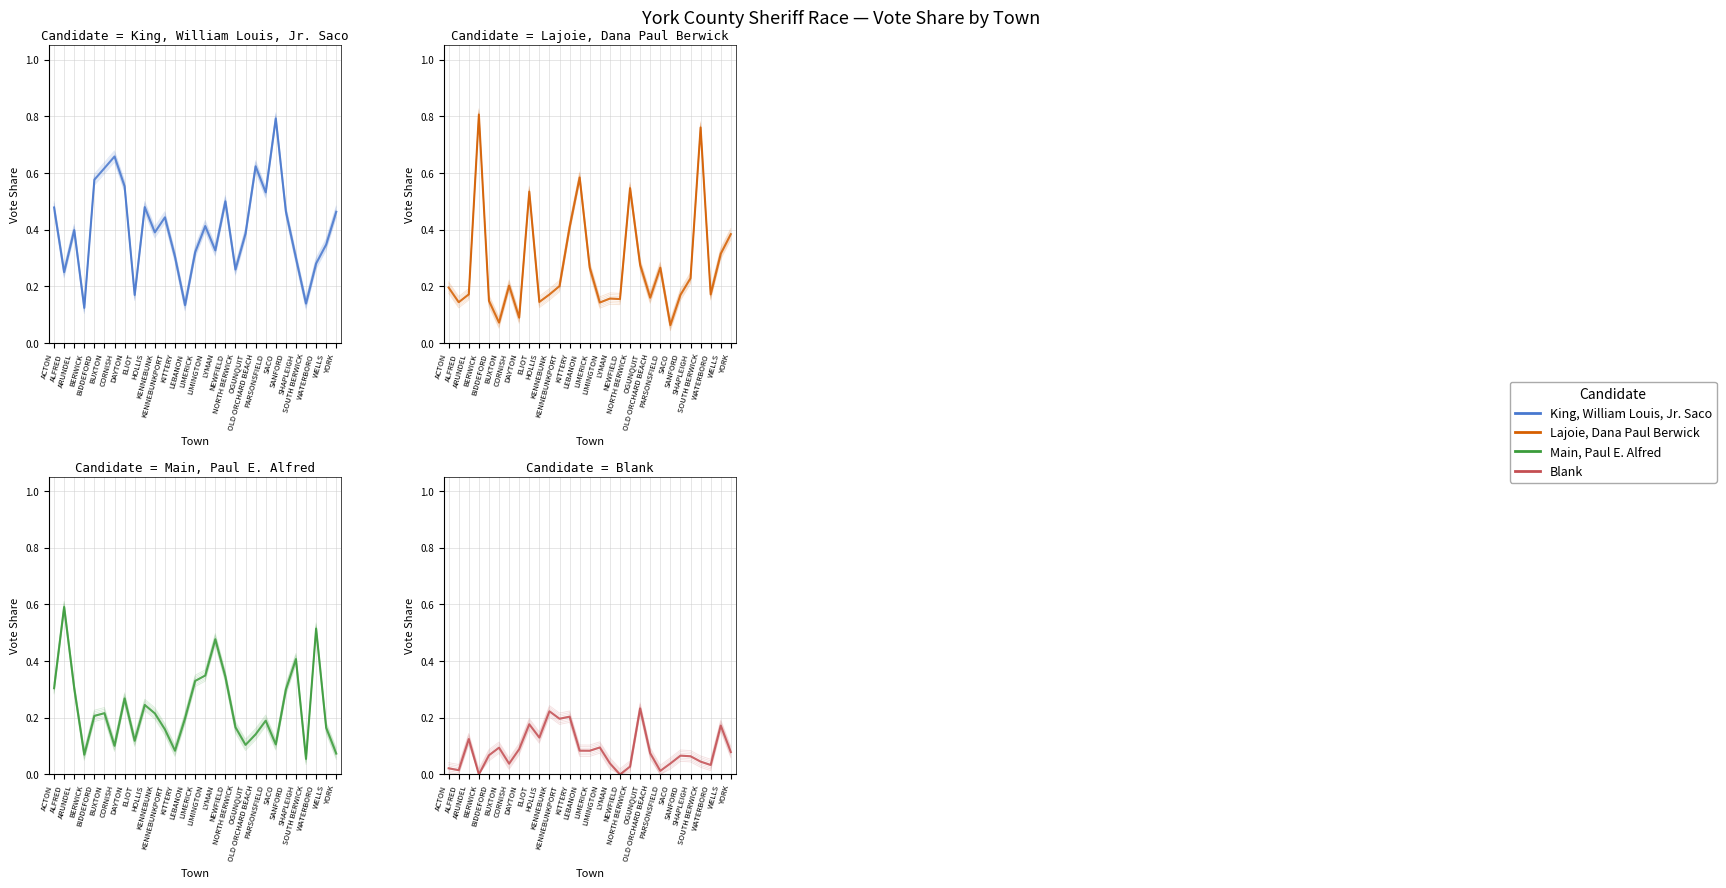

What is the total value across all series at OGUNQUIT?

1.0